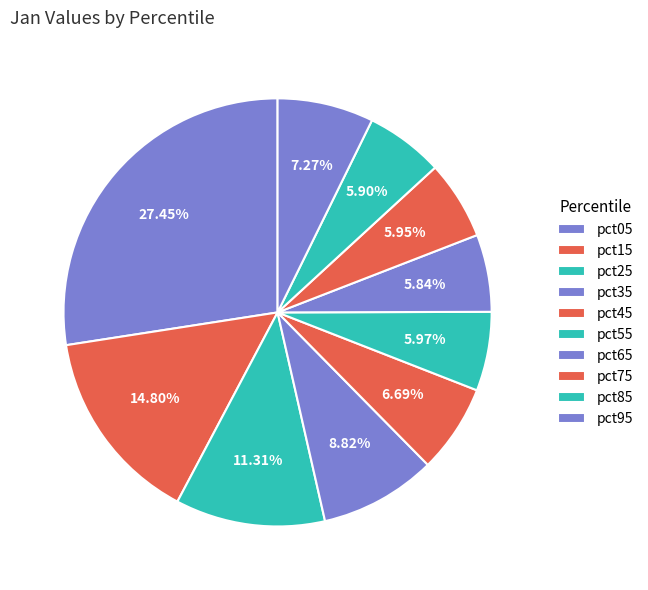

How many segments does this pie chart have?

10